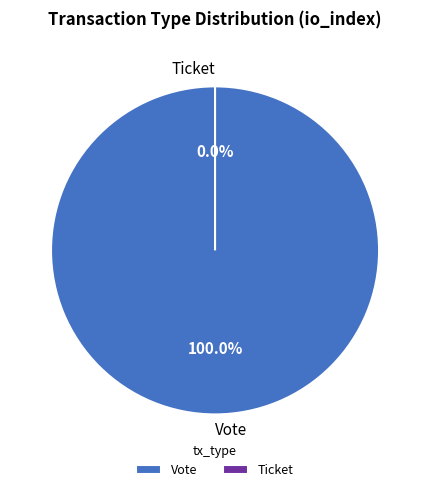

Does Ticket account for over 50% of the chart?

No